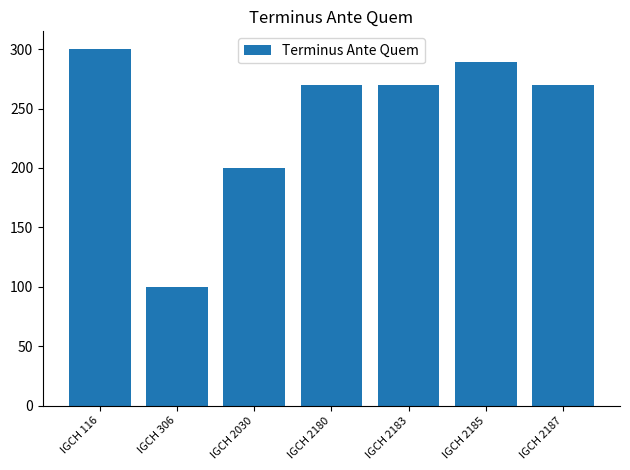

True or false: the data shows 104 at IGCH 2183.

False